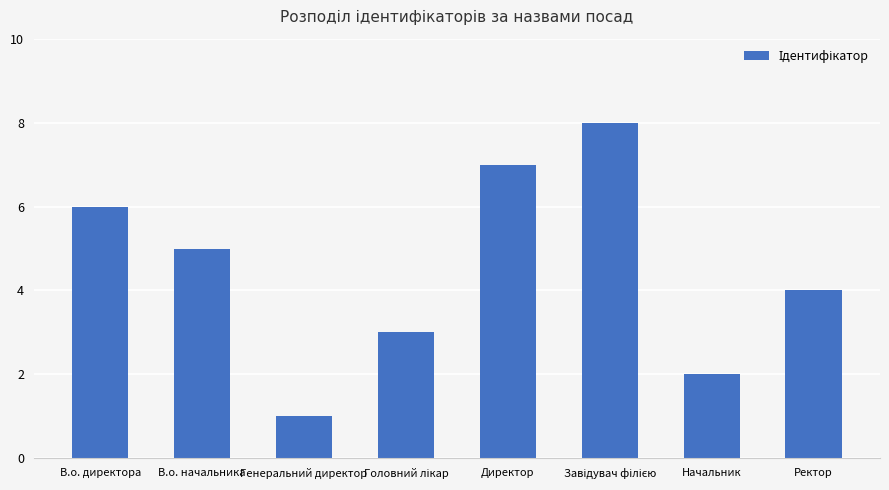

Reading right to left, what are all the values shown in this chart?

4	2	8	7	3	1	5	6